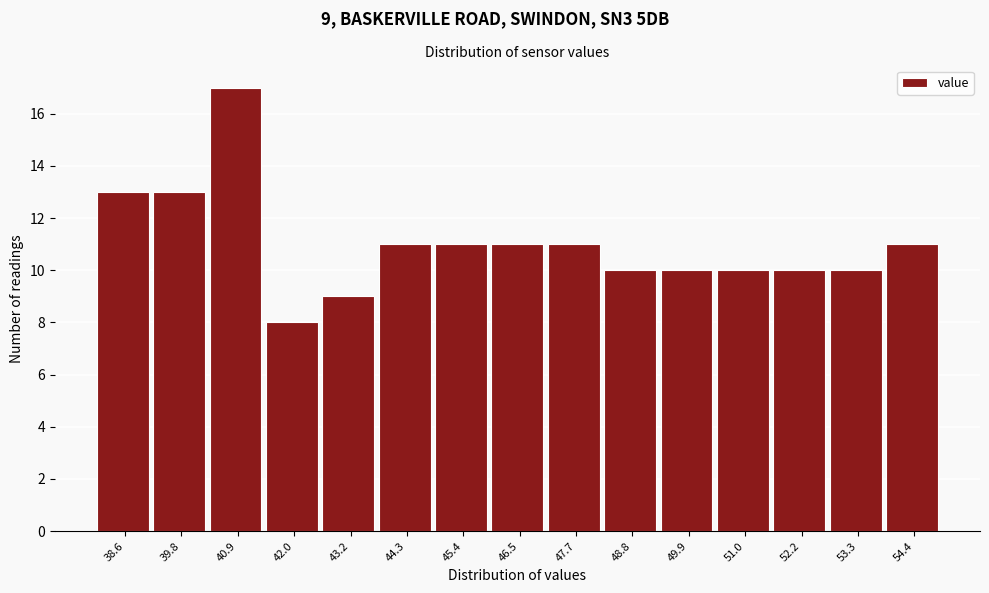

Reading left to right, extract all data points from this chart.

13	13	17	8	9	11	11	11	11	10	10	10	10	10	11